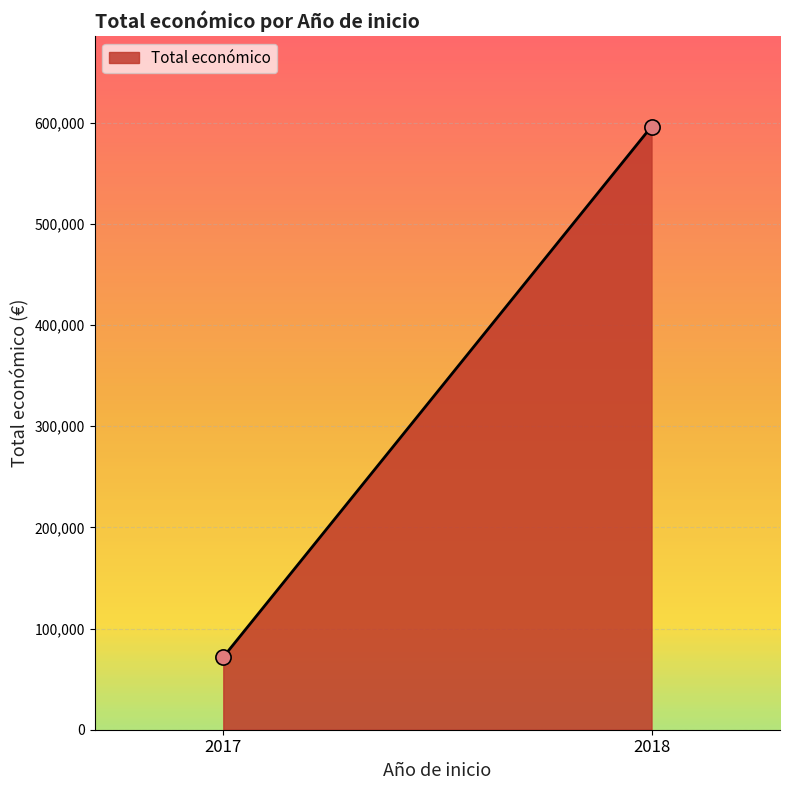

What is the range of Y values (max minus min)?

524306